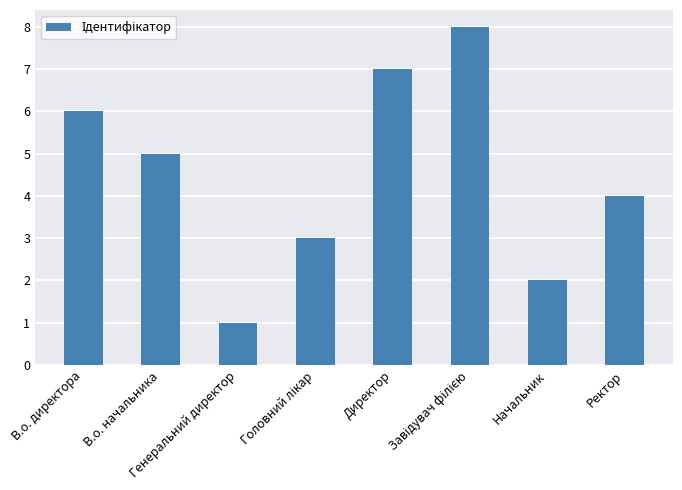

How many data points are less than 5?

4